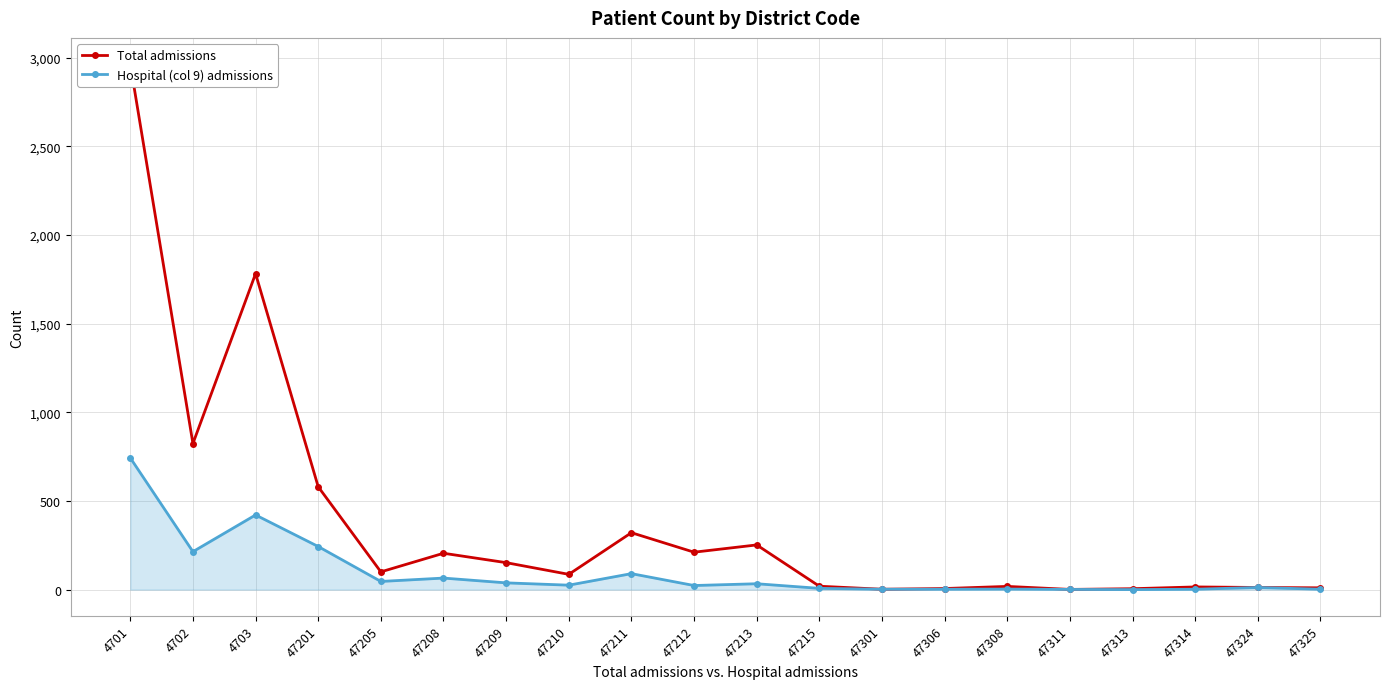

List the series in order of their overall mean, highest first.

Total admissions, Hospital (col 9) admissions